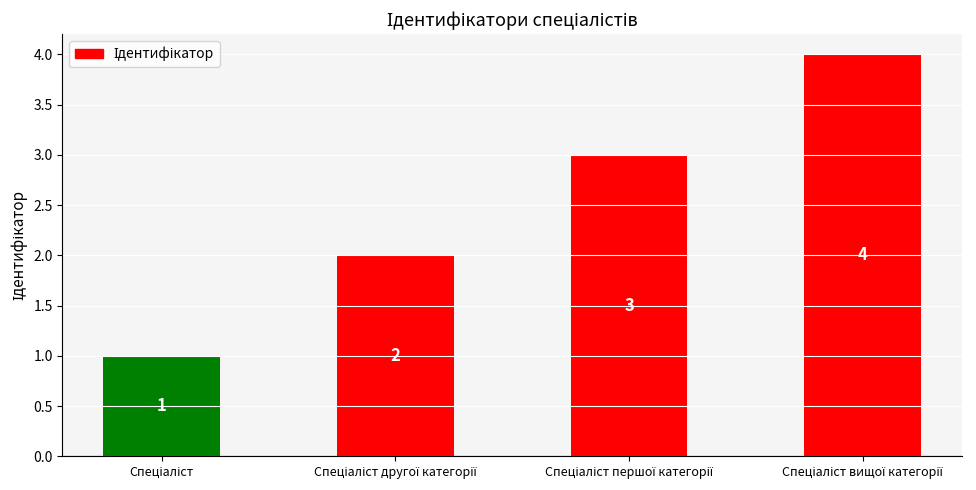

Count the values in the range 2 to 4.

3